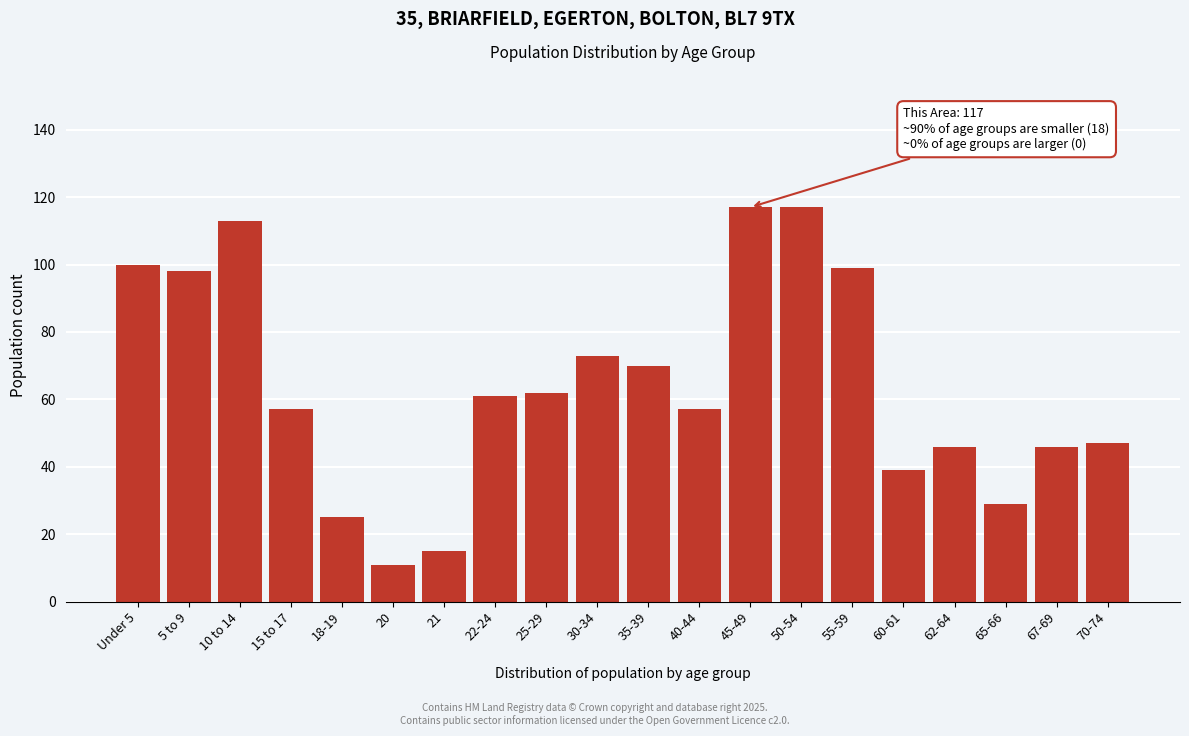

Reading left to right, extract all data points from this chart.

100	98	113	57	25	11	15	61	62	73	70	57	117	117	99	39	46	29	46	47